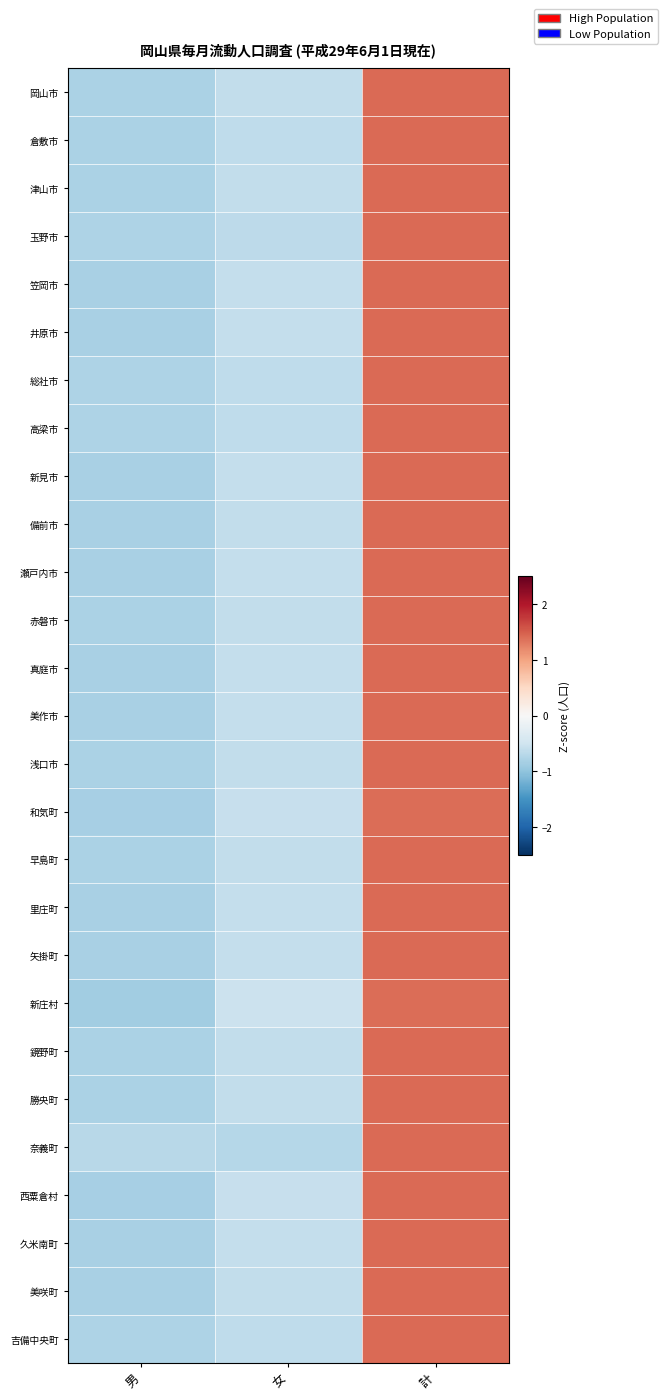

Between 計 and 女, which is larger?

計